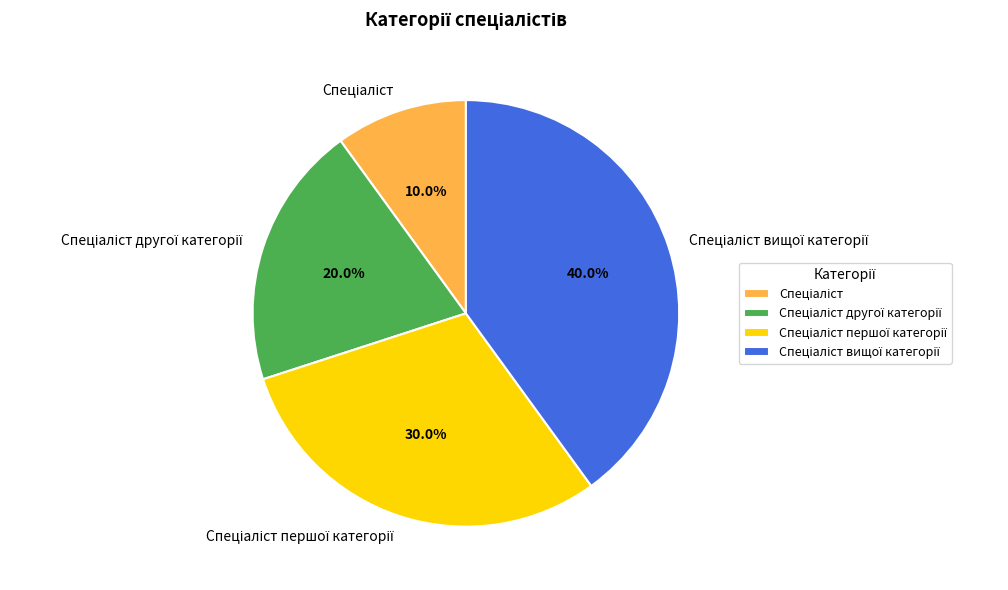

Is there a majority slice in this chart?

No